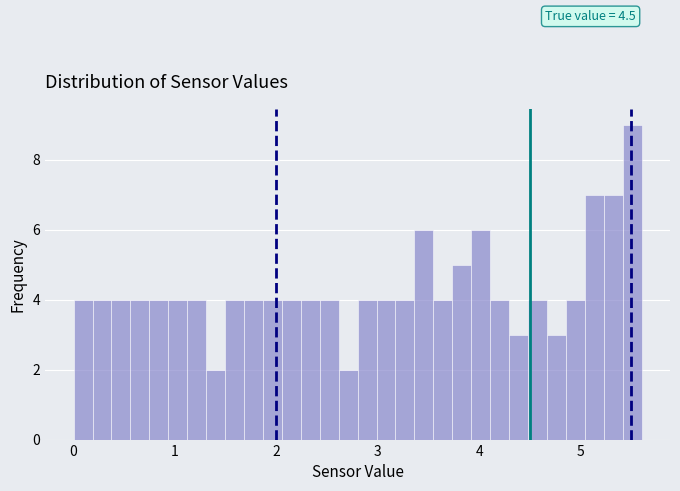

Read against the x-axis, roughly where is the centre of the tallest bar?

5.5